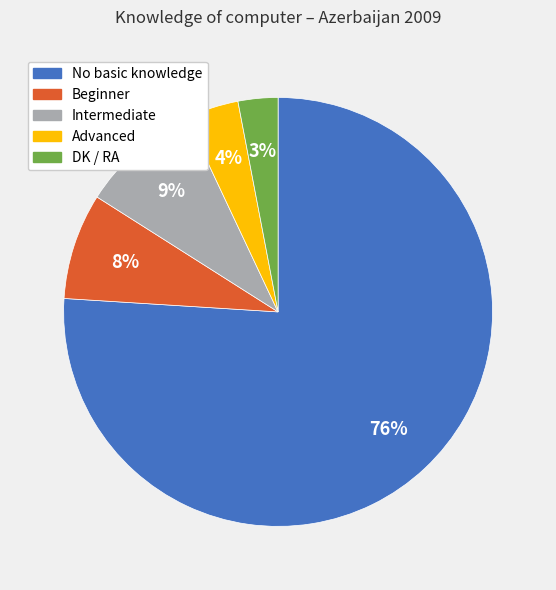

Is the sum of Intermediate and Advanced greater than half?

No